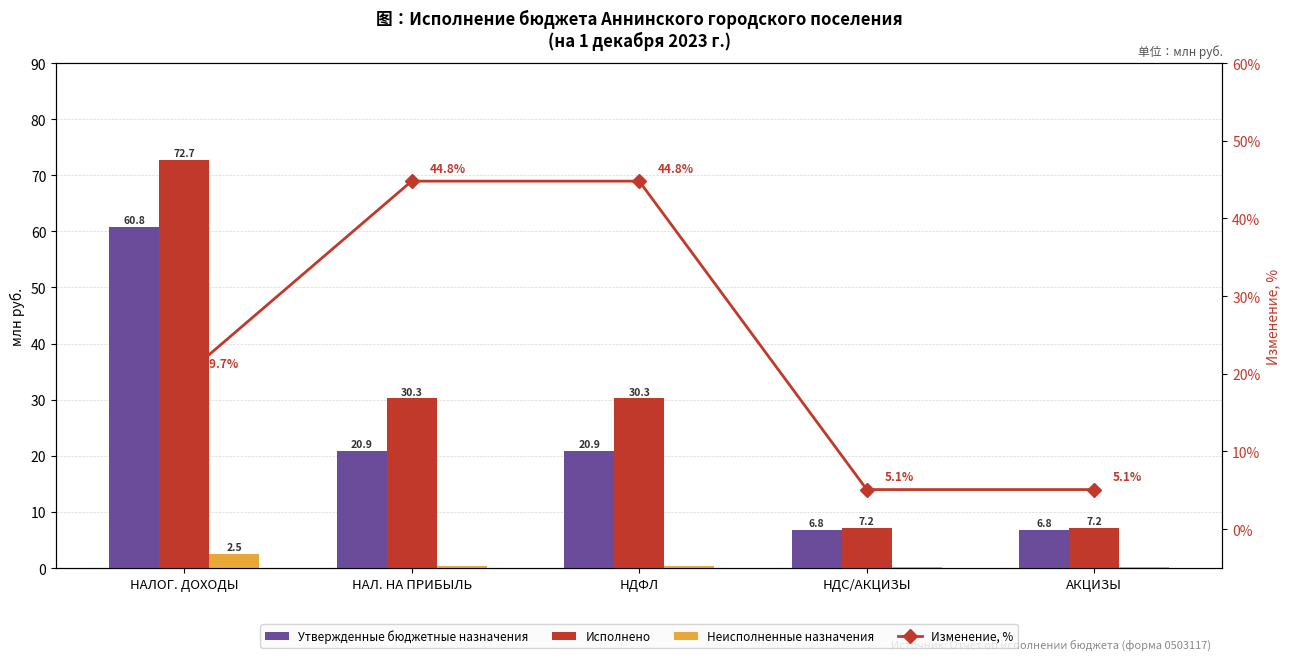

What is the difference between the maximum and minimum values in the Утвержденные бюджетные назначения series?

53.9